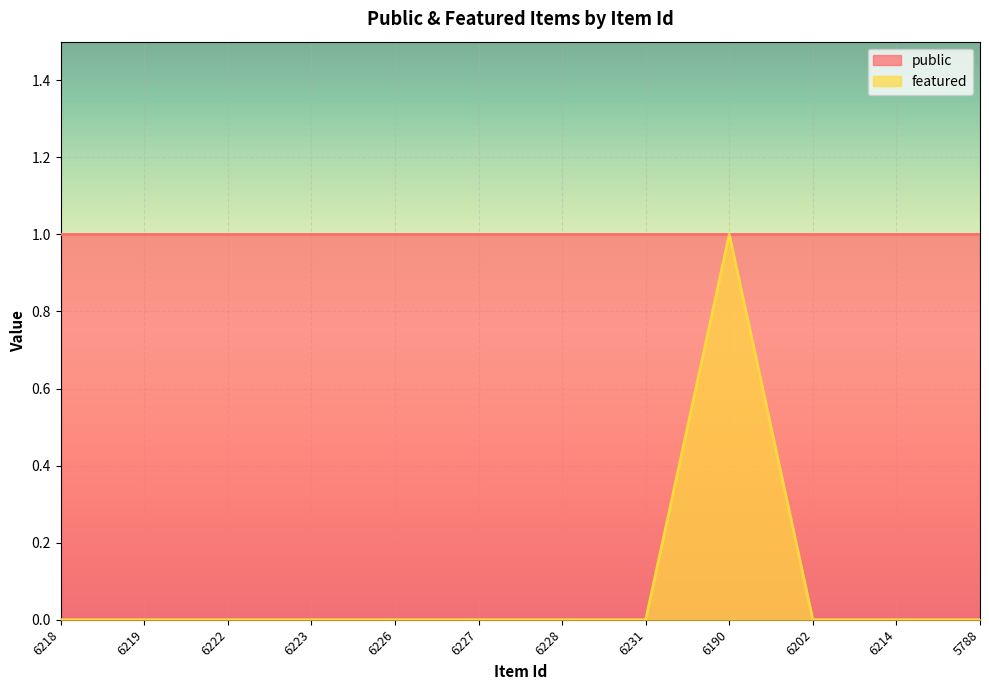

Where is the first local maximum?

6190